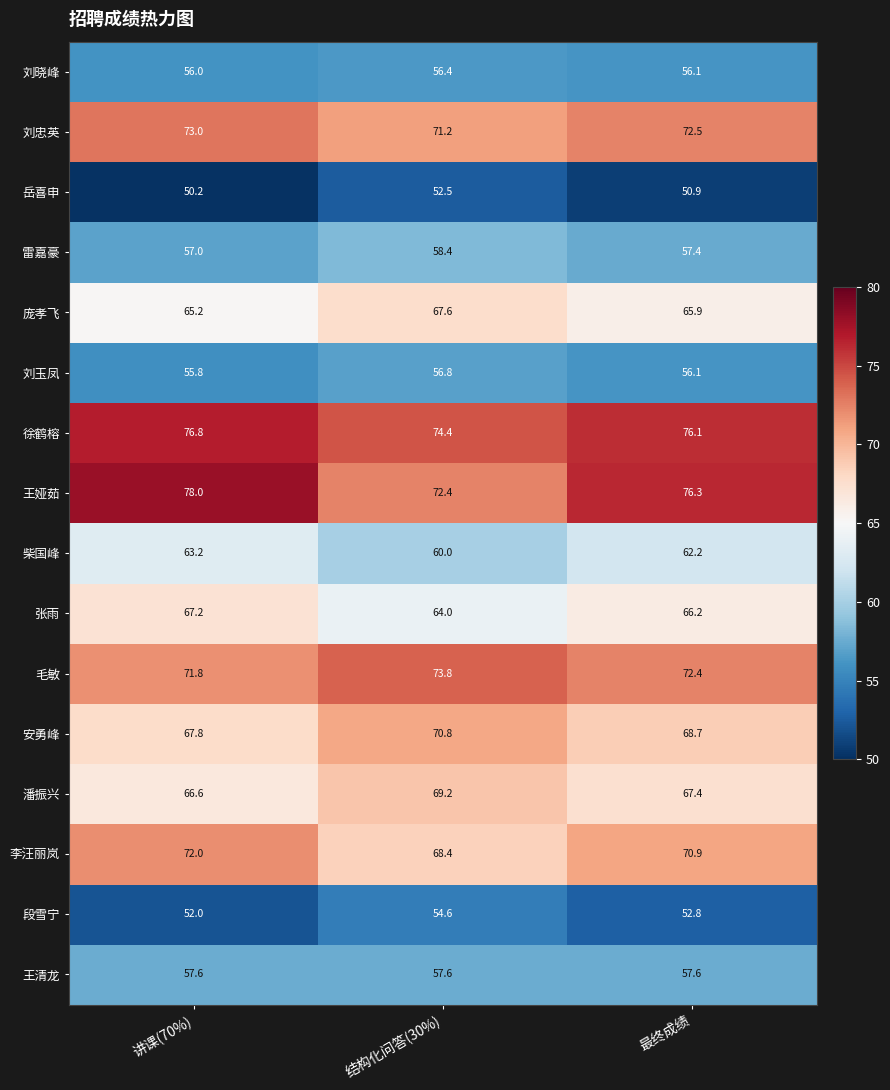

Which series has the widest spread of values?

王娅茹